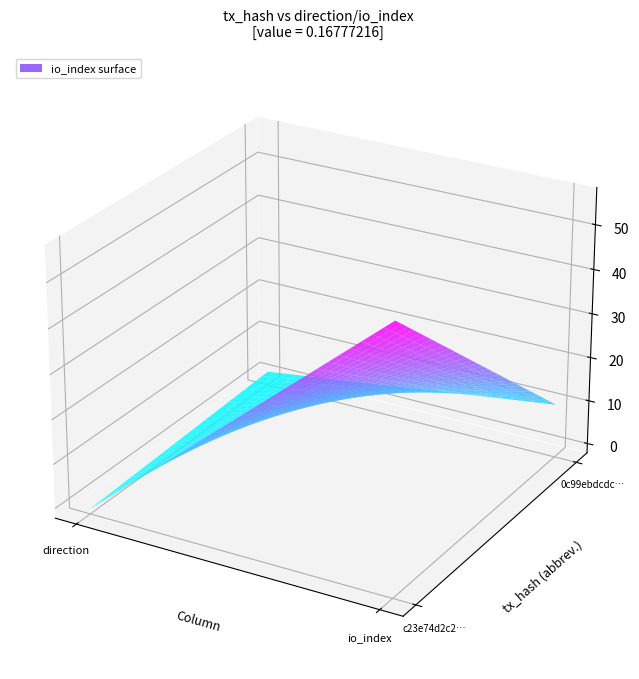

What is the difference between the highest and lowest values at direction?

2